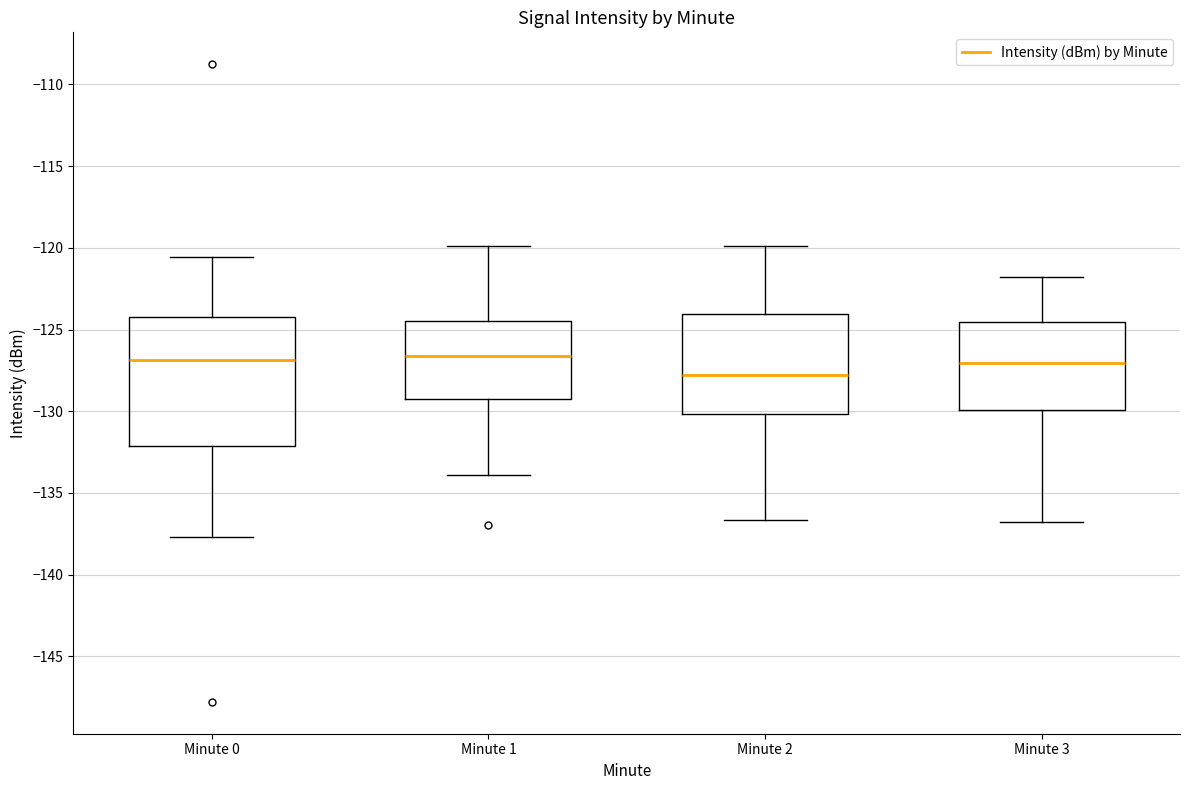

Which box's median line is the lowest?

Minute 2